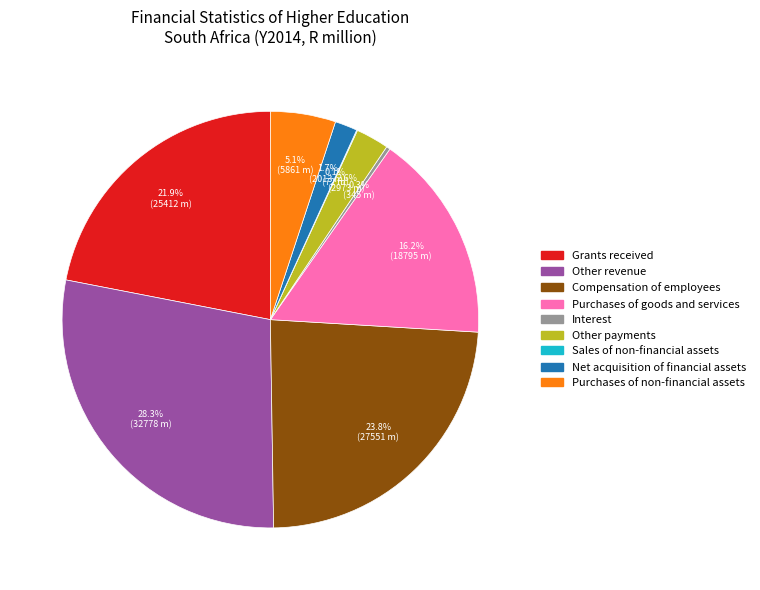

To the nearest percent, what is the average slice percentage?

11%